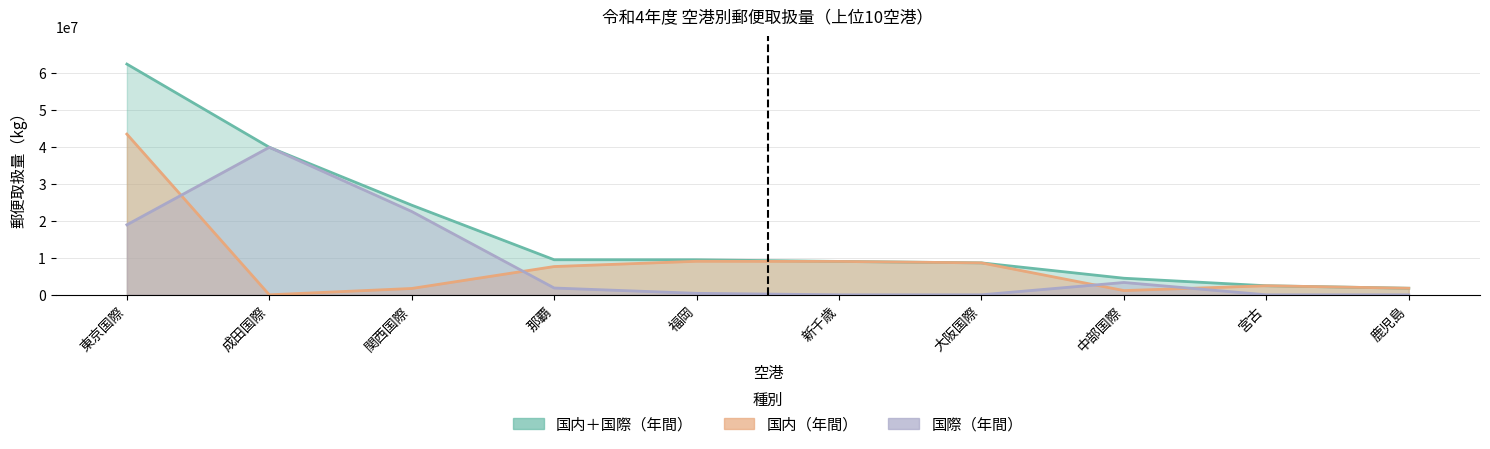

Reading left to right, extract all data points from this chart.

国内＋国際（年間）: 東京国際=62460825	成田国際=39938314	関西国際=24263980	那覇=9491213	福岡=9481365	新千歳=9037464	大阪国際=8643094	中部国際=4487144	宮古=2448700	鹿児島=1777443
国内（年間）: 東京国際=43504282	成田国際=0	関西国際=1715387	那覇=7653602	福岡=9079334	新千歳=9037464	大阪国際=8643094	中部国際=1147980	宮古=2448700	鹿児島=1777443
国際（年間）: 東京国際=18956543	成田国際=39935282	関西国際=22548593	那覇=1837611	福岡=402031	新千歳=0	大阪国際=0	中部国際=3339164	宮古=0	鹿児島=0